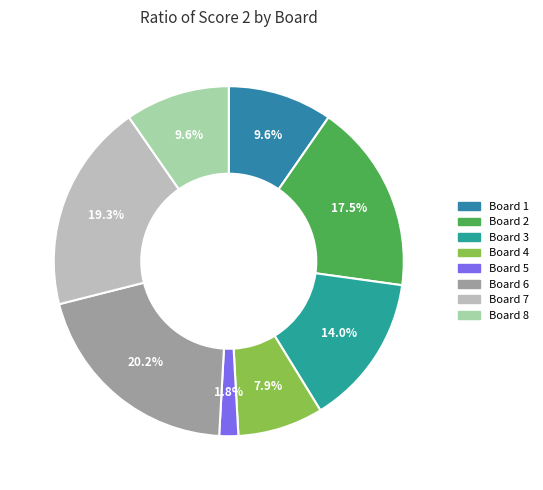

Is the sum of Board 6 and Board 4 greater than half?

No